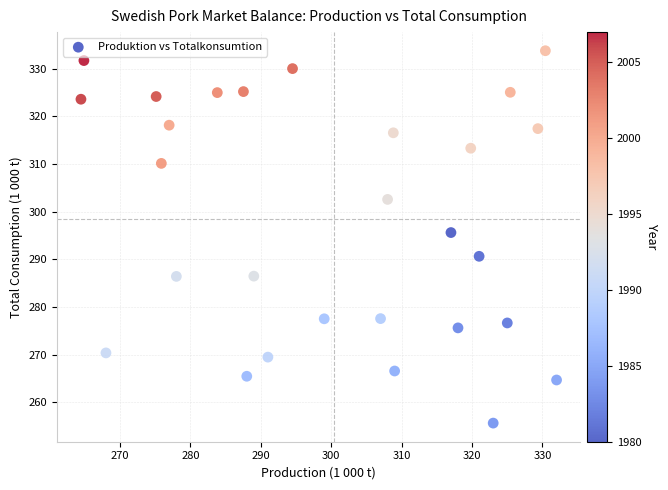

What is the range of Y values (max minus min)?

78.1